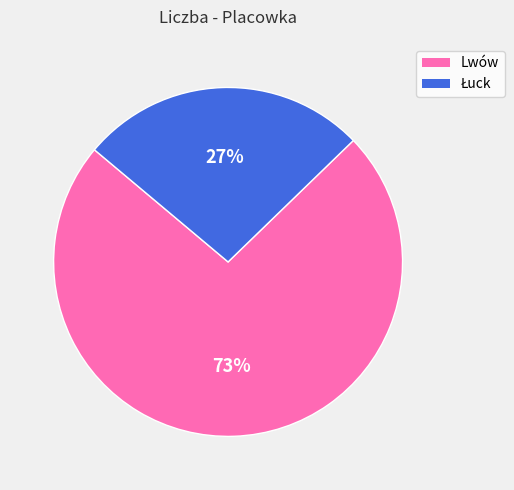

Is there a majority slice in this chart?

Yes